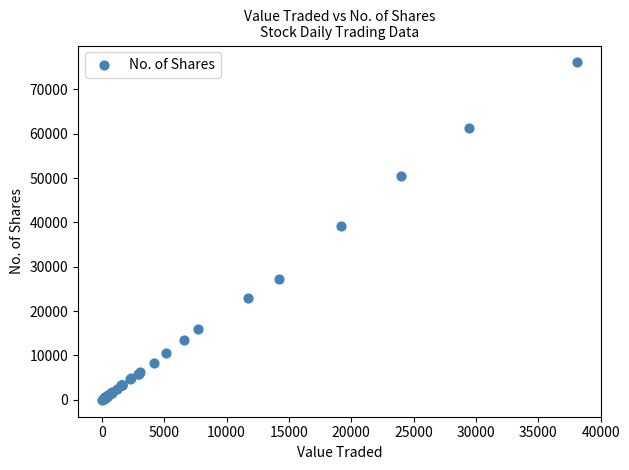

What Y value in the scatter plot is closest to 38038?

39200